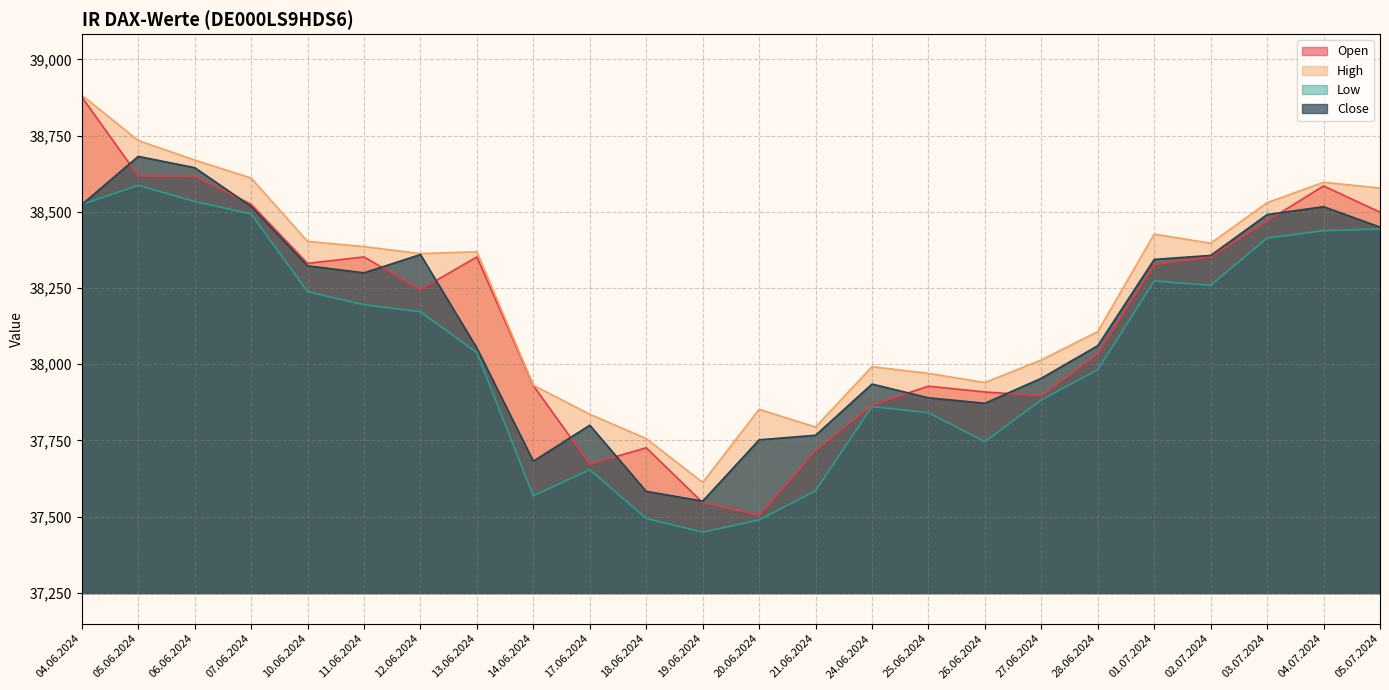

Reading left to right, what are all the values shown in this chart?

Open: 04.06.2024=38877	05.06.2024=38618	06.06.2024=38617	07.06.2024=38525	10.06.2024=38331	11.06.2024=38352	12.06.2024=38245	13.06.2024=38352	14.06.2024=37930	17.06.2024=37672	18.06.2024=37726	19.06.2024=37546	20.06.2024=37505	21.06.2024=37717	24.06.2024=37866	25.06.2024=37928	26.06.2024=37909	27.06.2024=37897	28.06.2024=38034	01.07.2024=38327	02.07.2024=38352	03.07.2024=38470	04.07.2024=38585	05.07.2024=38499
High: 04.06.2024=38883	05.06.2024=38734	06.06.2024=38670	07.06.2024=38611	10.06.2024=38403	11.06.2024=38386	12.06.2024=38363	13.06.2024=38369	14.06.2024=37931	17.06.2024=37836	18.06.2024=37756	19.06.2024=37612	20.06.2024=37852	21.06.2024=37794	24.06.2024=37992	25.06.2024=37970	26.06.2024=37940	27.06.2024=38014	28.06.2024=38107	01.07.2024=38427	02.07.2024=38397	03.07.2024=38530	04.07.2024=38597	05.07.2024=38578
Low: 04.06.2024=38524	05.06.2024=38587	06.06.2024=38534	07.06.2024=38493	10.06.2024=38238	11.06.2024=38195	12.06.2024=38172	13.06.2024=38038	14.06.2024=37568	17.06.2024=37654	18.06.2024=37494	19.06.2024=37449	20.06.2024=37489	21.06.2024=37585	24.06.2024=37861	25.06.2024=37841	26.06.2024=37746	27.06.2024=37883	28.06.2024=37982	01.07.2024=38273	02.07.2024=38259	03.07.2024=38414	04.07.2024=38438	05.07.2024=38444
Close: 04.06.2024=38524	05.06.2024=38682	06.06.2024=38645	07.06.2024=38518	10.06.2024=38323	11.06.2024=38300	12.06.2024=38360	13.06.2024=38053	14.06.2024=37682	17.06.2024=37800	18.06.2024=37583	19.06.2024=37551	20.06.2024=37752	21.06.2024=37767	24.06.2024=37935	25.06.2024=37890	26.06.2024=37872	27.06.2024=37954	28.06.2024=38061	01.07.2024=38344	02.07.2024=38357	03.07.2024=38491	04.07.2024=38517	05.07.2024=38450